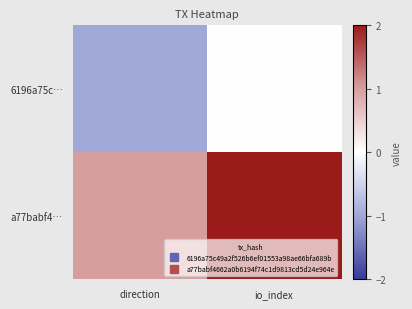

Which series has the largest range (max minus min)?

a77babf4…